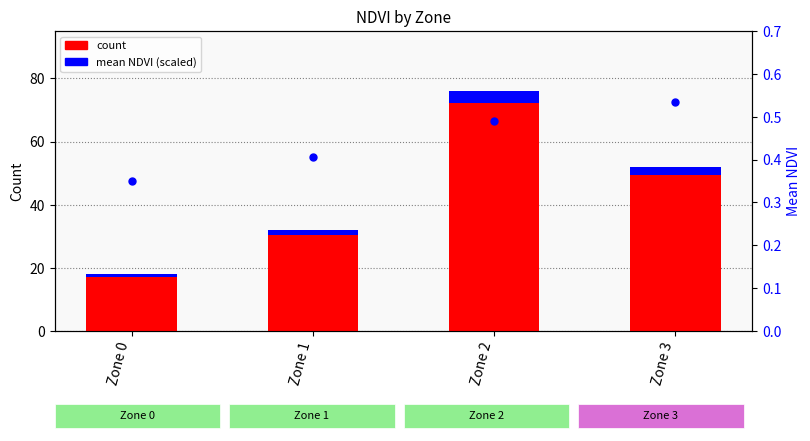

Rank the series at Zone 1 from highest to lowest value.

count, mean NDVI (scaled), mean NDVI